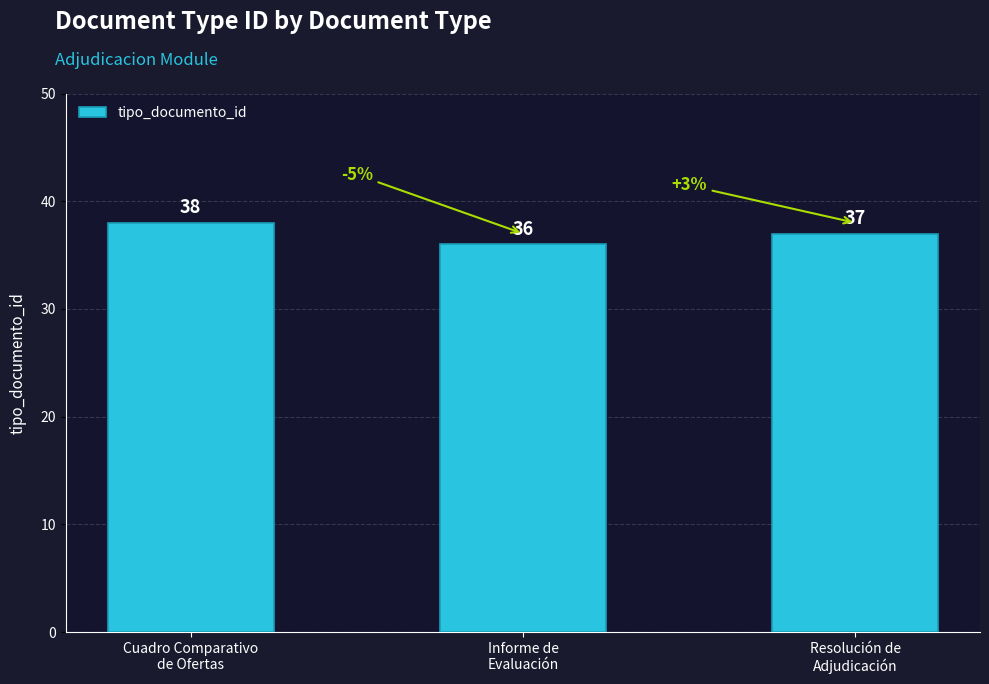

At which category does the chart reach its minimum across all series?

Informe de
Evaluación